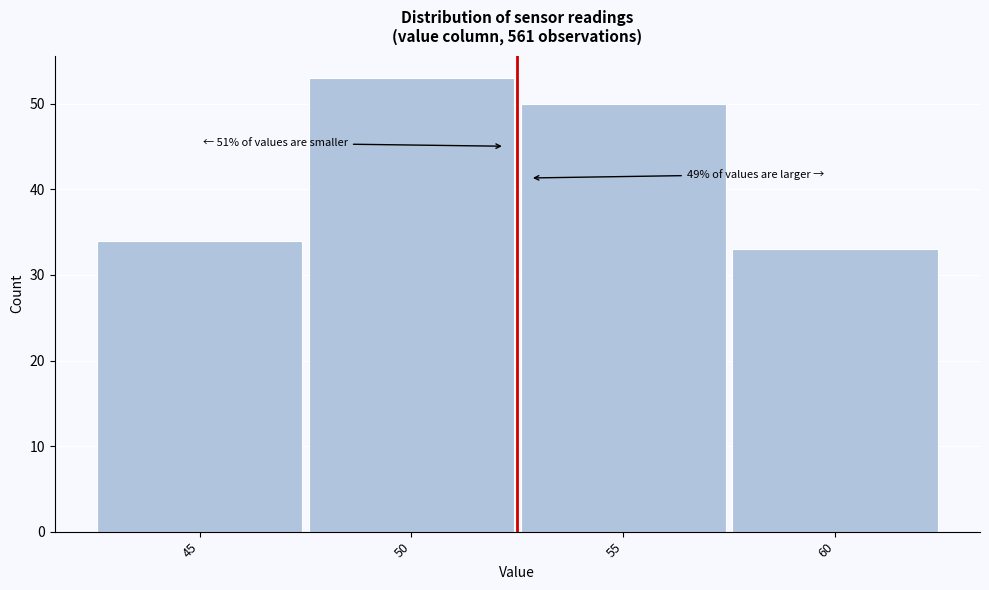

Reading left to right, transcribe all the data shown in this chart.

45=34	50=53	55=50	60=33